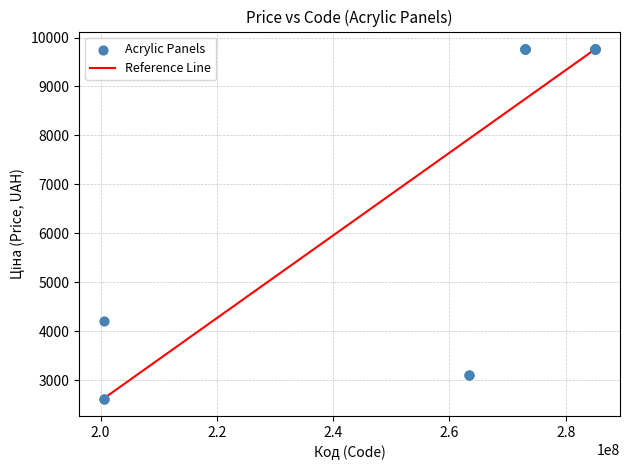

What Y value in the scatter plot is closest to 6192?

4204.8